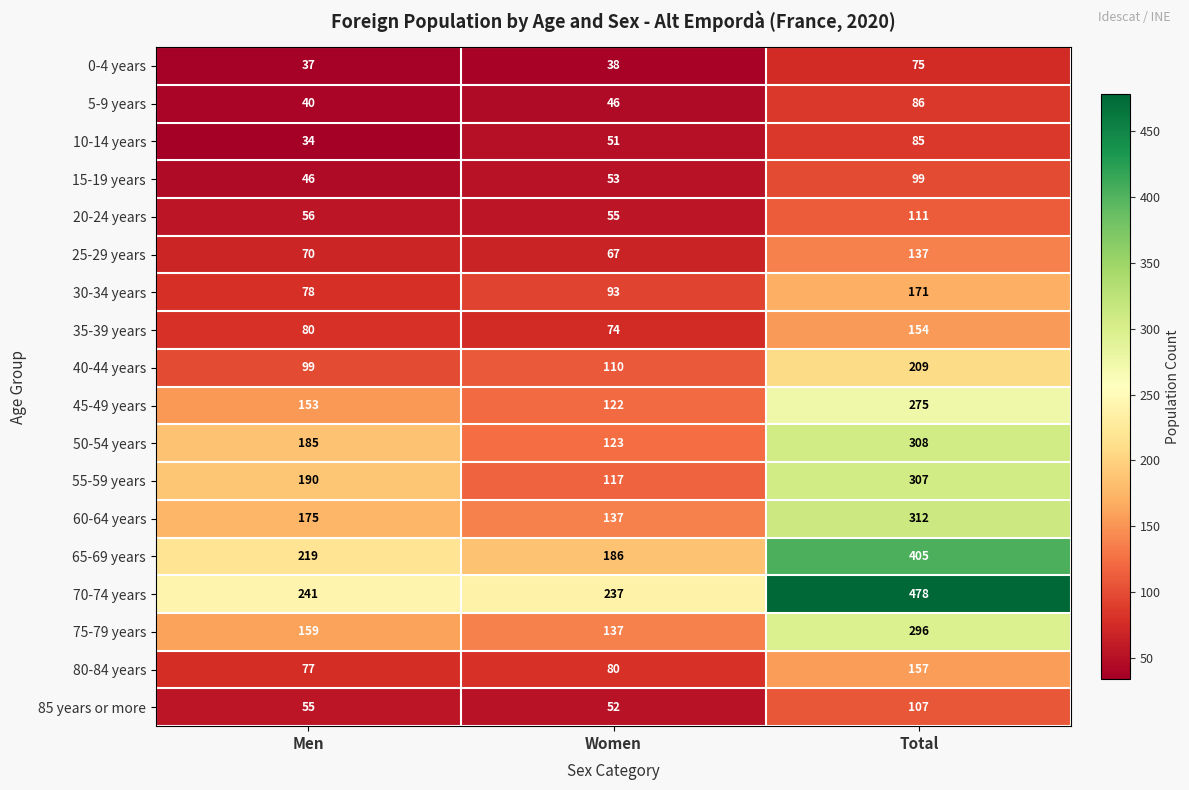

Which category has the highest value in the 55-59 years series?

Total